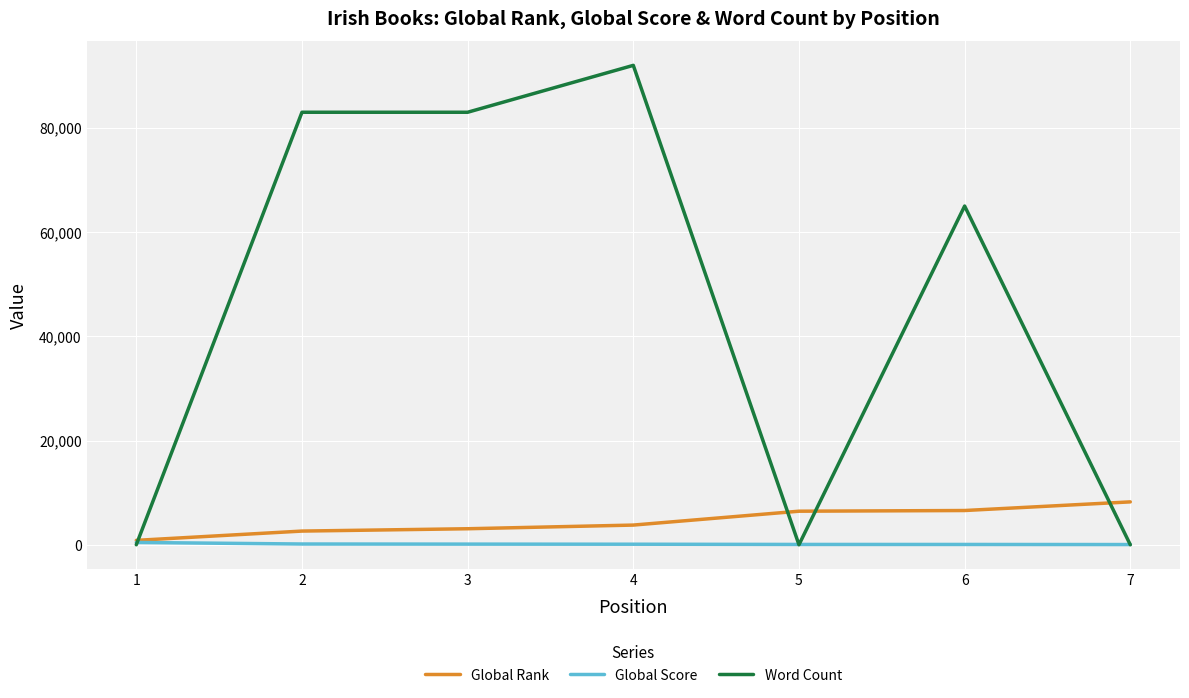

What is the difference between the second highest and second lowest values in the Global Rank series?

3946